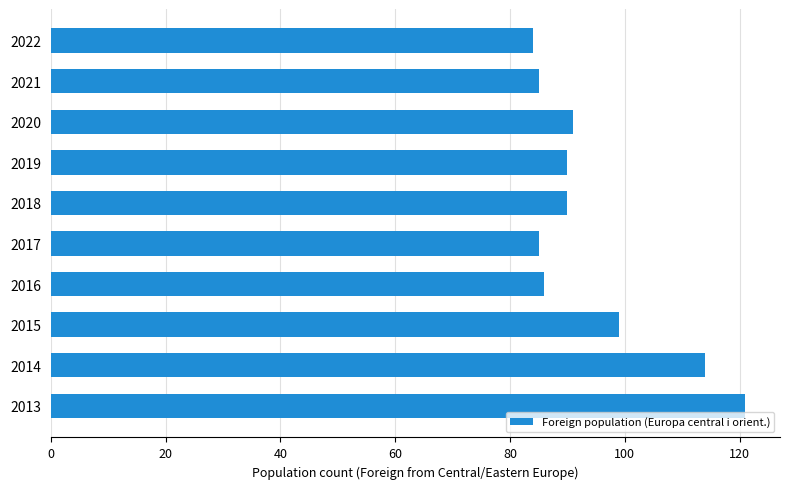

What is the difference between the second highest and minimum values?

30